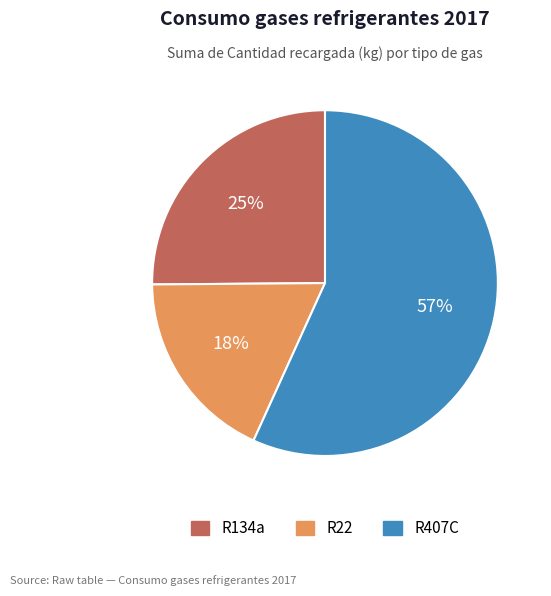

To the nearest percent, what is the difference between the largest and smallest slice percentages?

39%